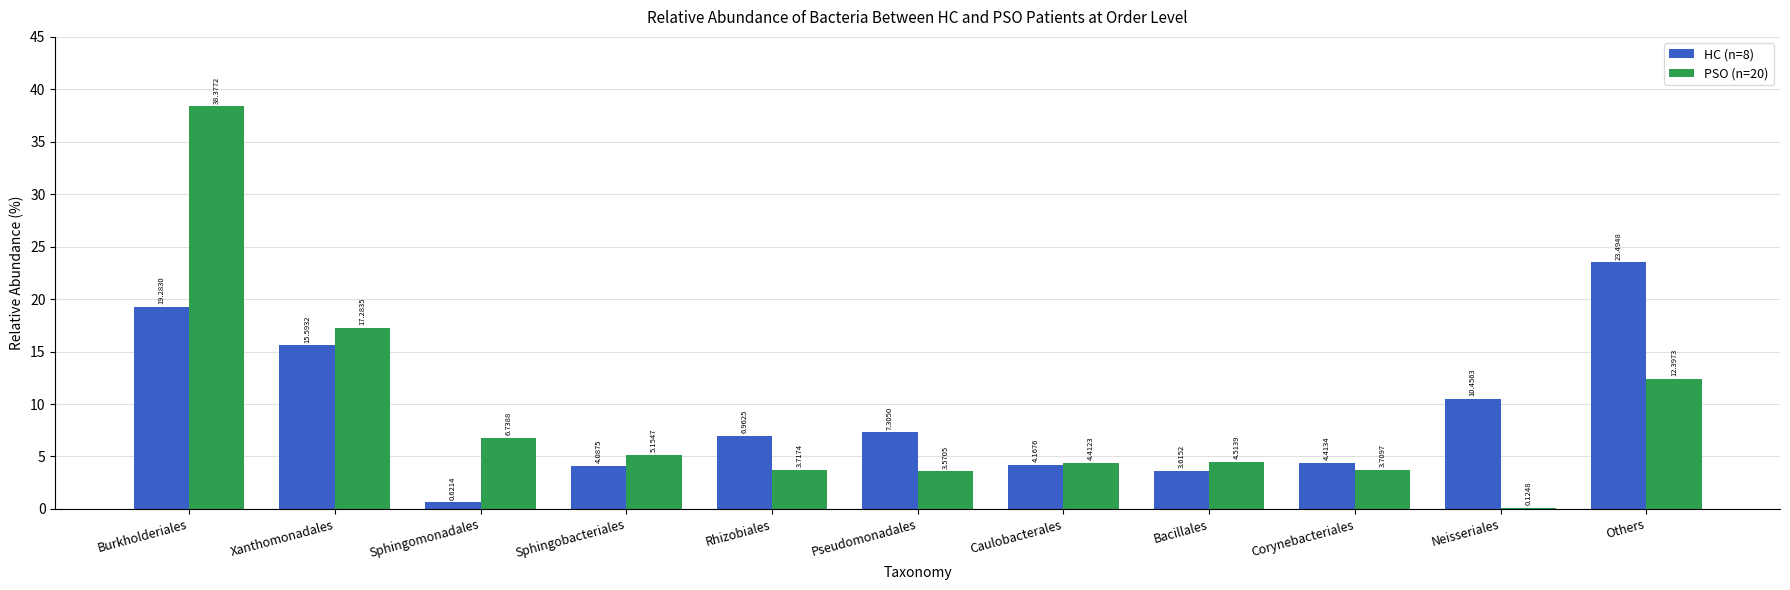

At which category is the sum across all series the highest?

Burkholderiales